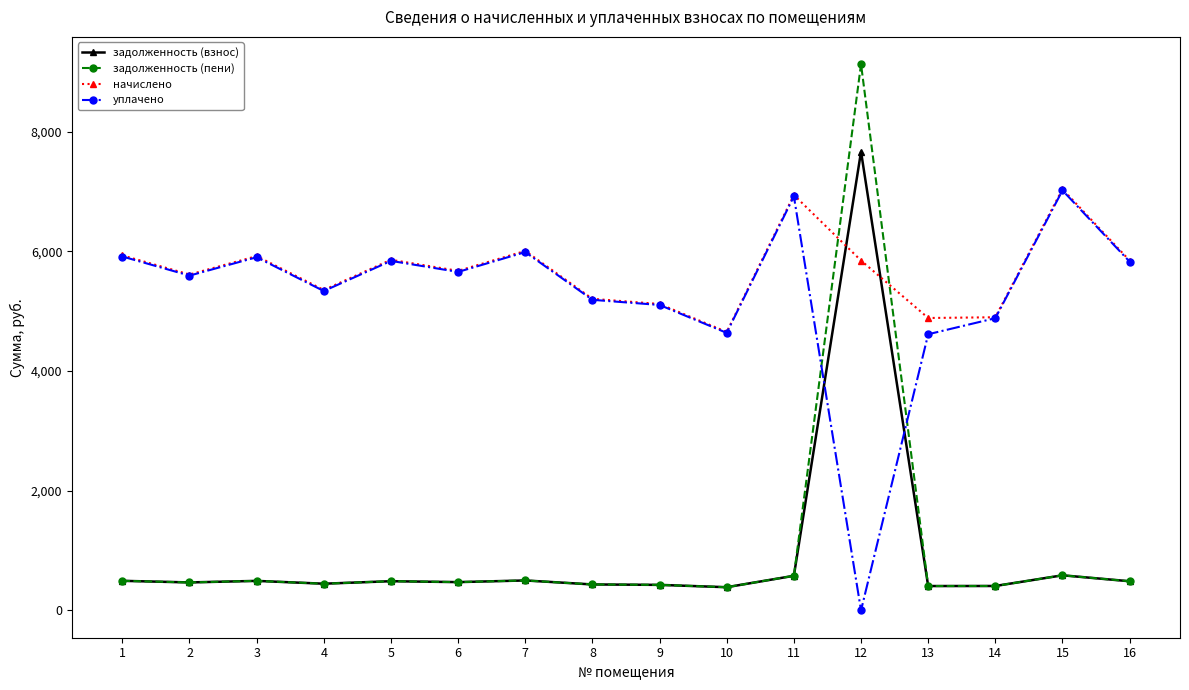

How many interior local peaks does the начислено series have?

5